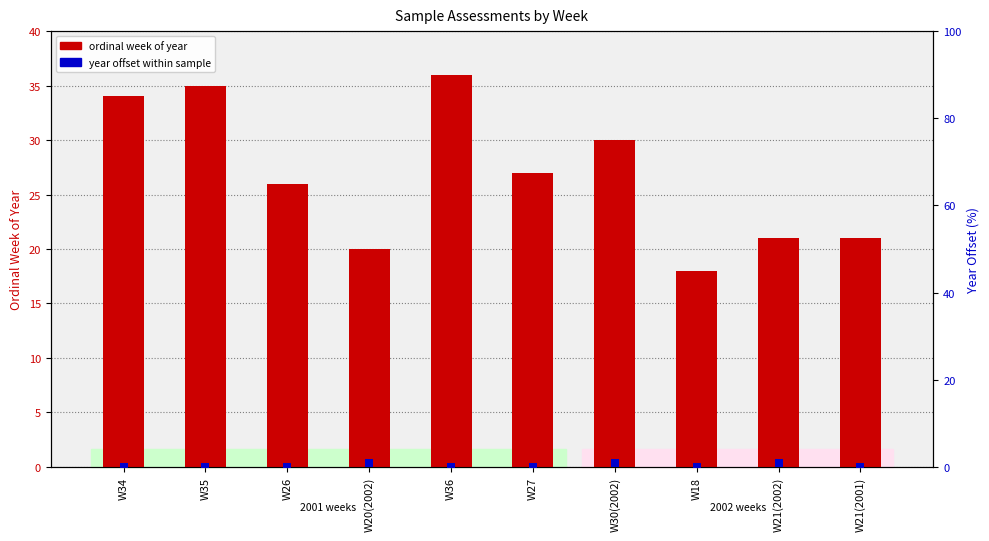

Which series has the largest total across all categories?

ordinal week of year